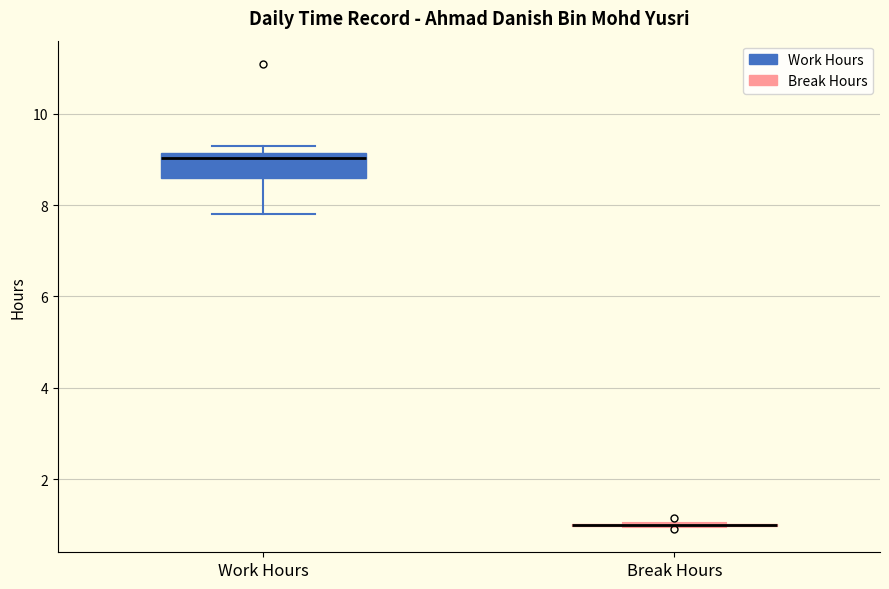

Comparing the boxes themselves (not the whiskers), which one is the tallest?

Work Hours